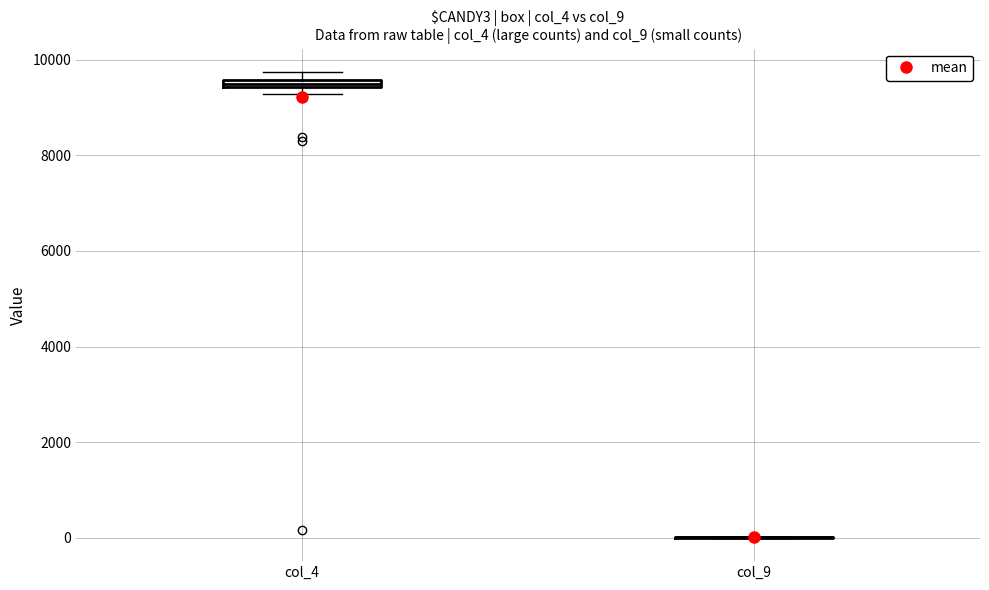

Where is the lower edge of the box for col_4 on the y-axis? The values are not printed on the chart, so give them approximately, as read against the axis.

9400